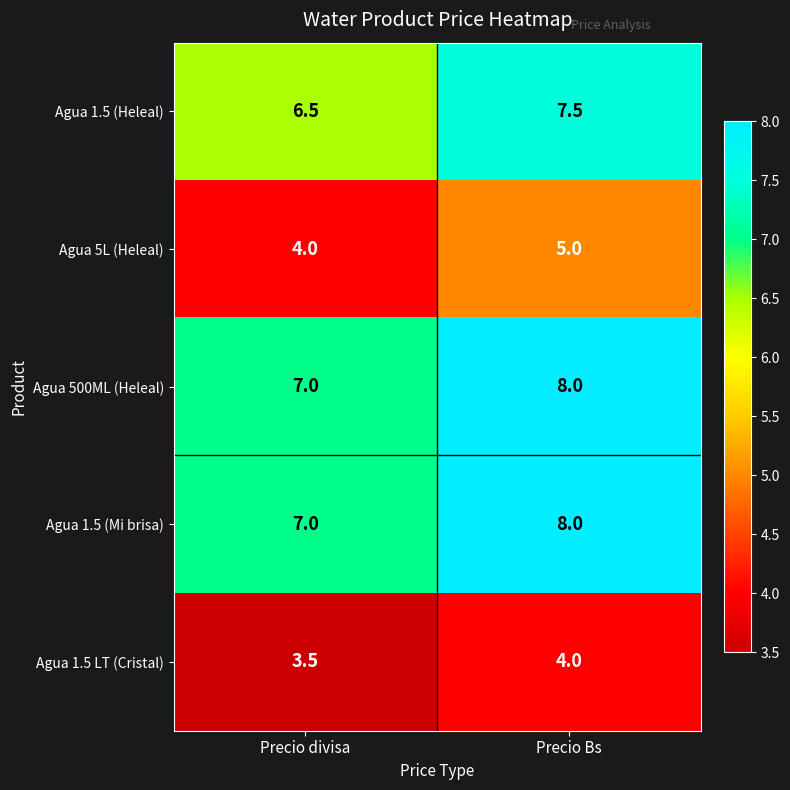

What is the difference between the highest and lowest values at Precio divisa?

3.5